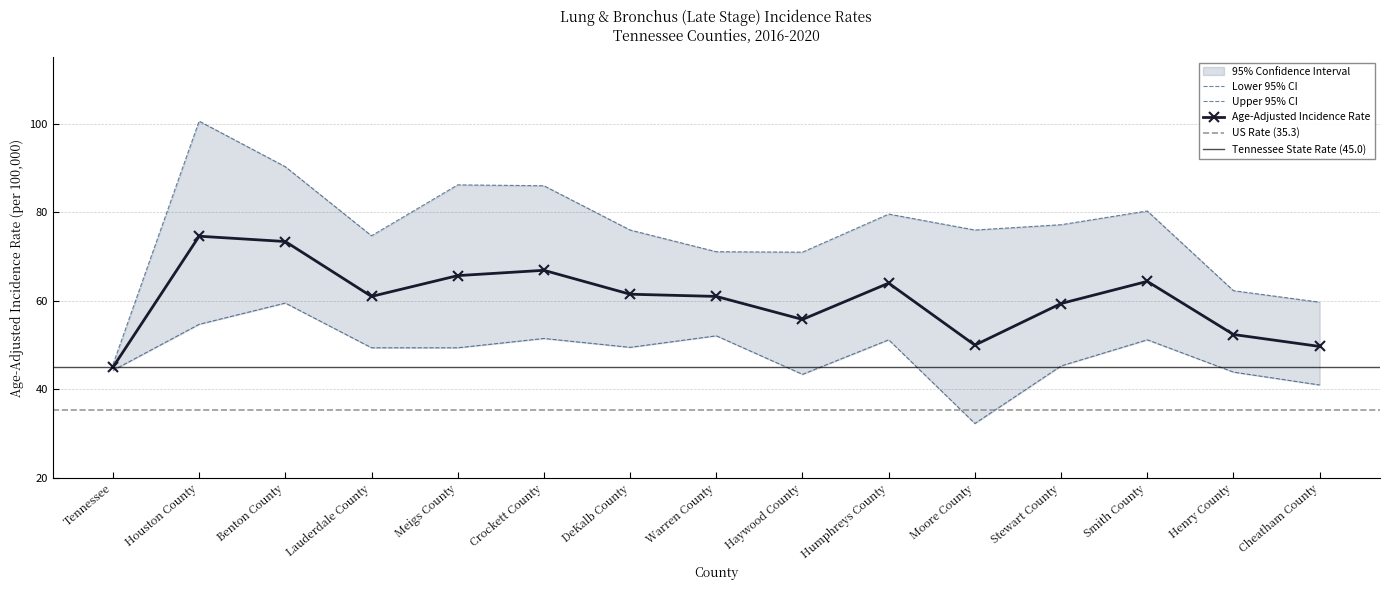

Rank the categories by Age-Adjusted Incidence Rate value from lowest to highest.

Tennessee, Cheatham County, Moore County, Henry County, Haywood County, Stewart County, Lauderdale County, Warren County, DeKalb County, Humphreys County, Smith County, Meigs County, Crockett County, Benton County, Houston County